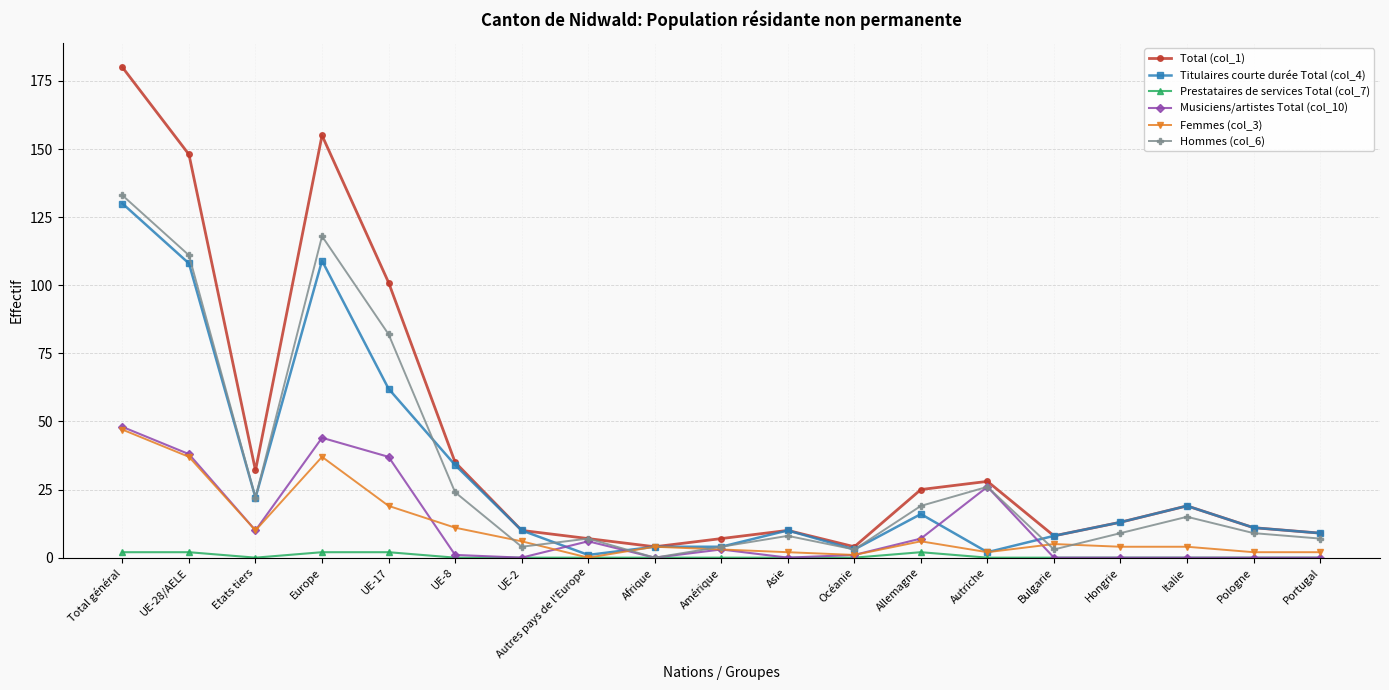

True or false: Hommes (col_6) has a value of 32 at Total général.

False